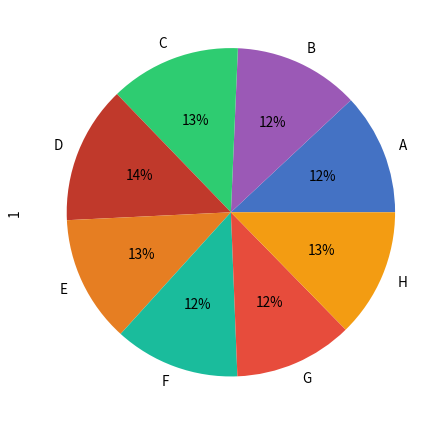

How many segments does this pie chart have?

8